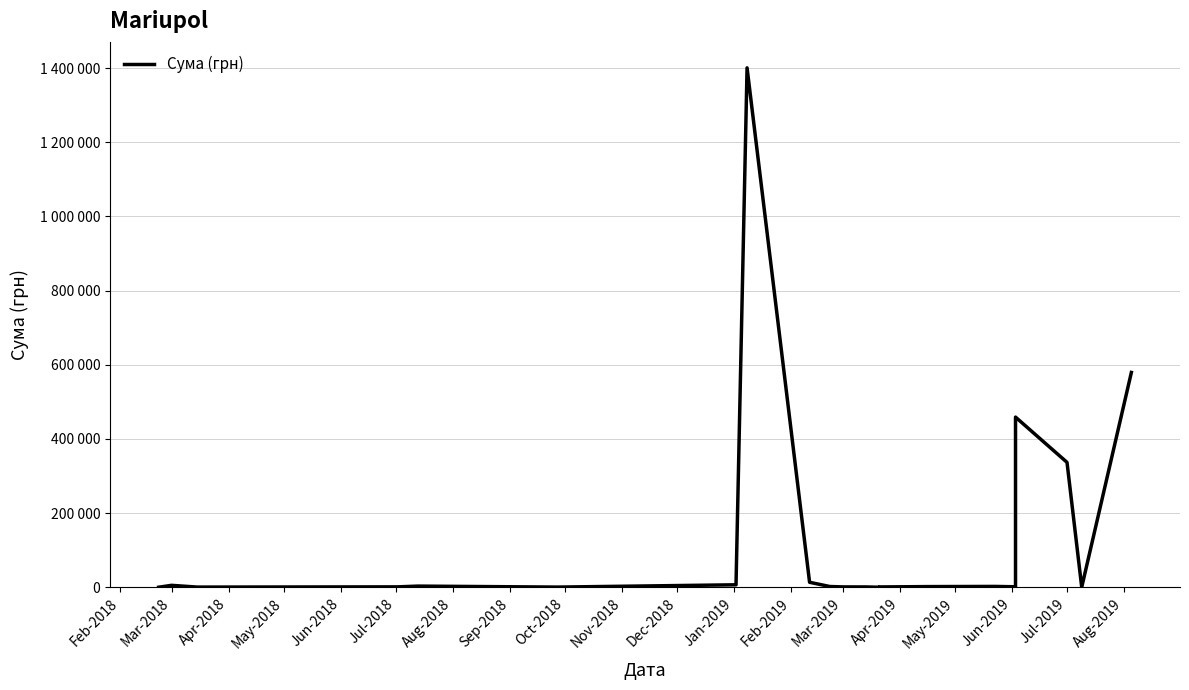

Where is the first local minimum?

Apr-2018